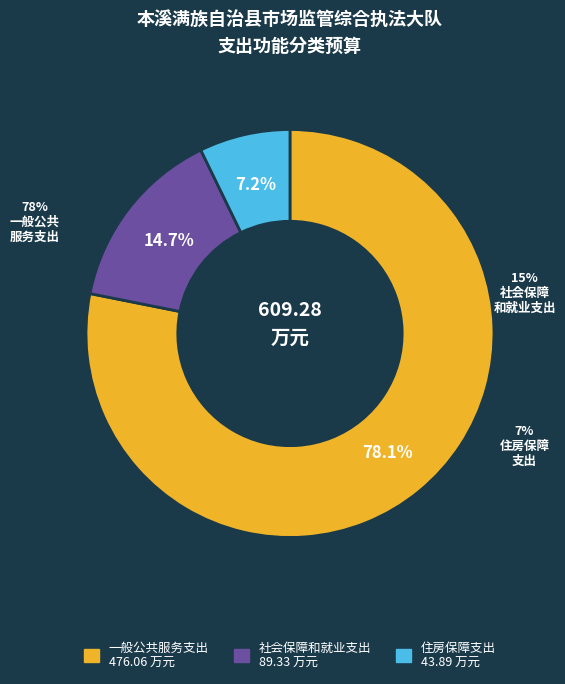

Count the number of slices in the pie.

3